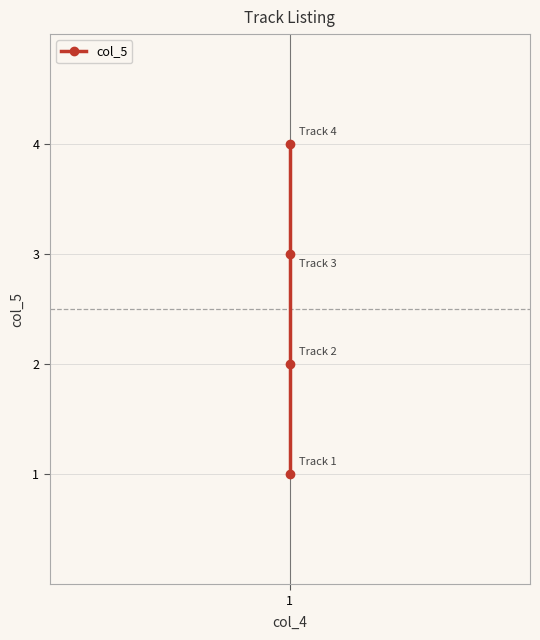

Which category has the lowest value across all series?

1